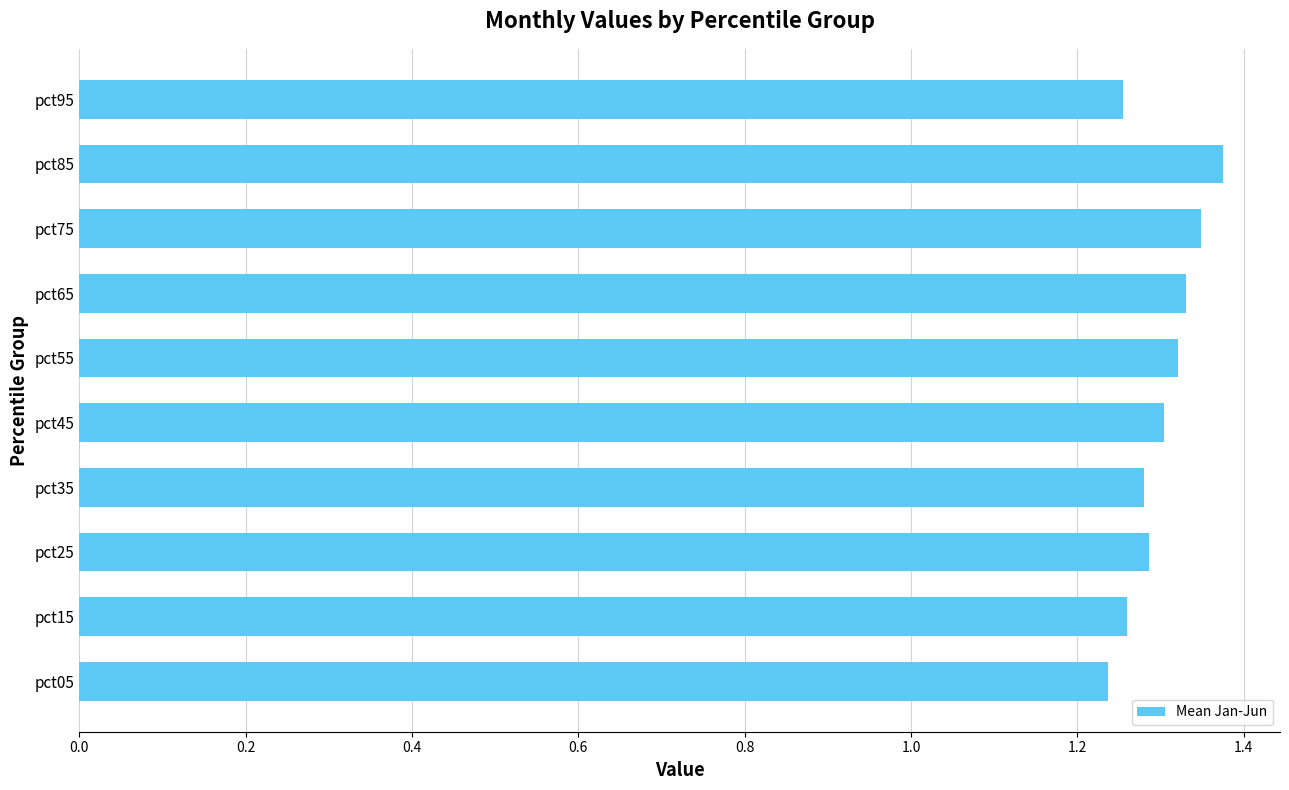

How many bars are there in total?

10